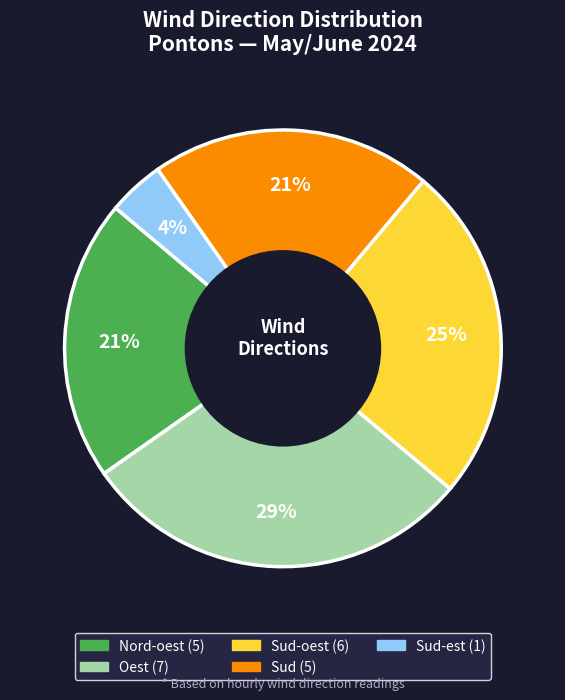

Is there any slice that represents more than half of the pie?

No